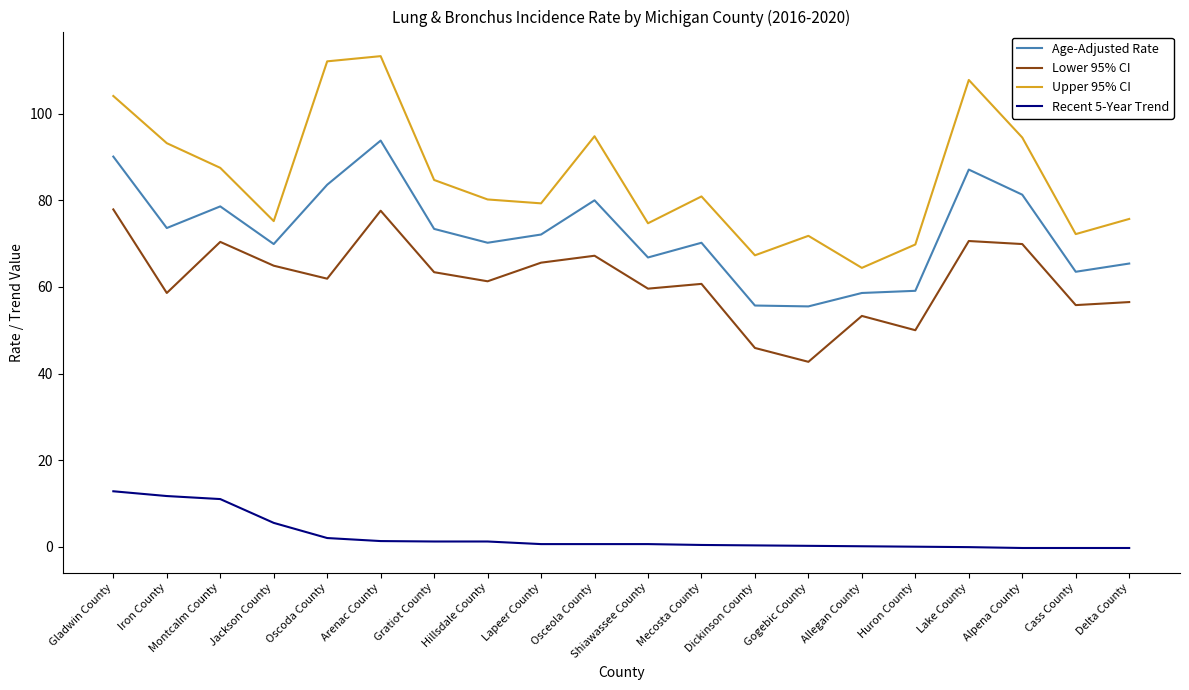

True or false: Age-Adjusted Rate has a value of 87.8 at Allegan County.

False